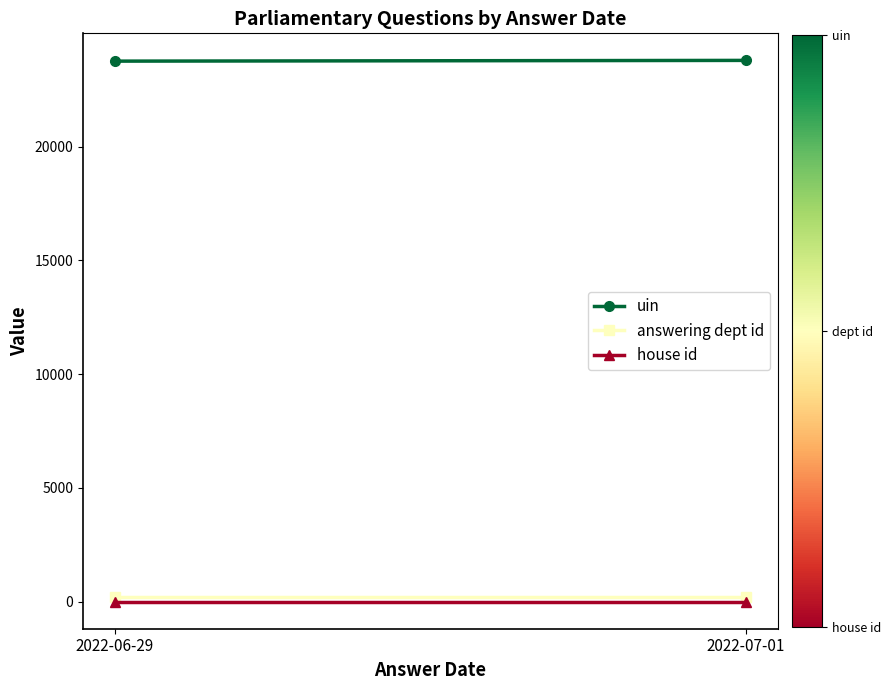

The value of uin at 2022-07-01 is 41759.0. True or false?

False